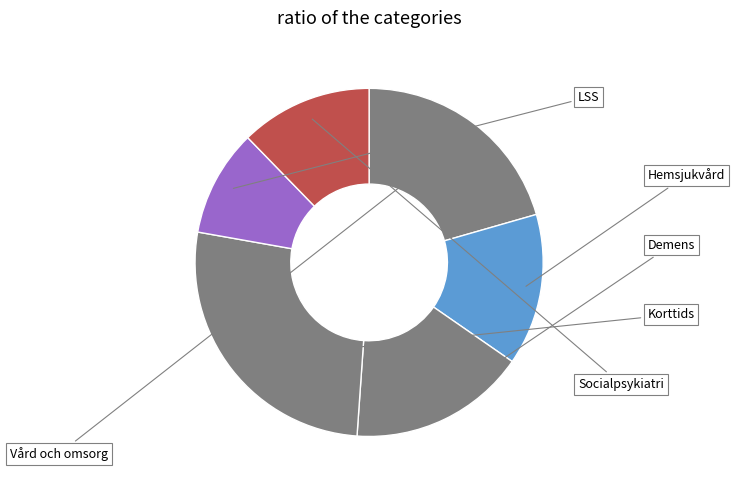

True or false: Hemsjukvård accounts for 14% of the total.

True